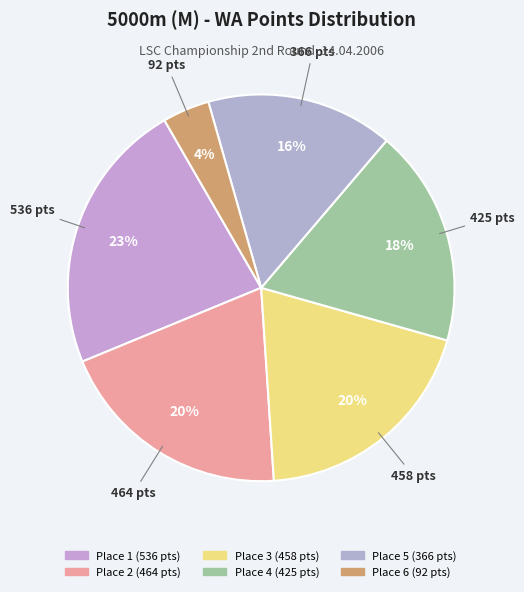

To the nearest percent, what is the difference between the Place 3 and Place 4 slice percentages?

1%